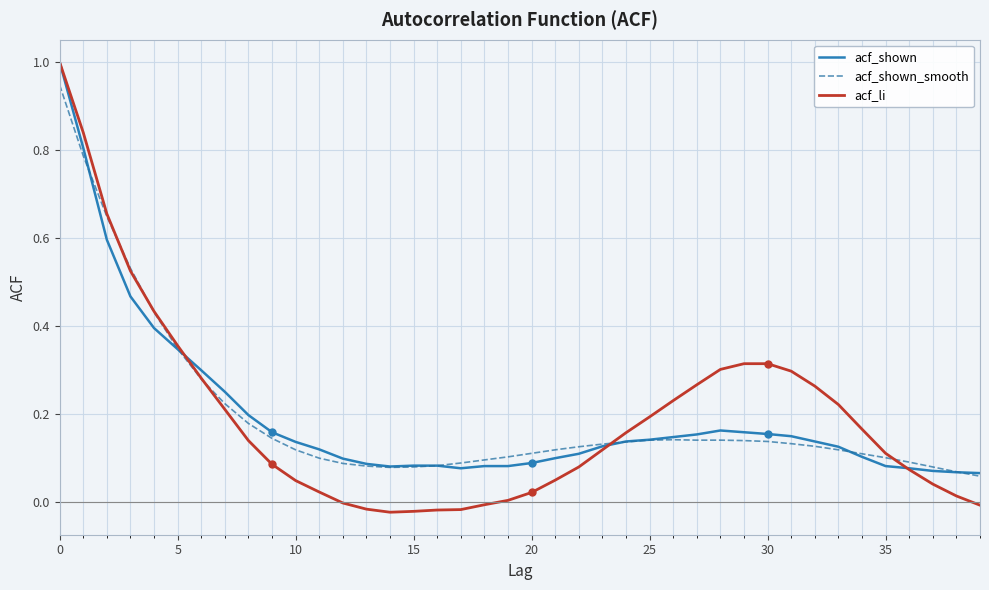

What is the sum of all acf_shown values?

7.8